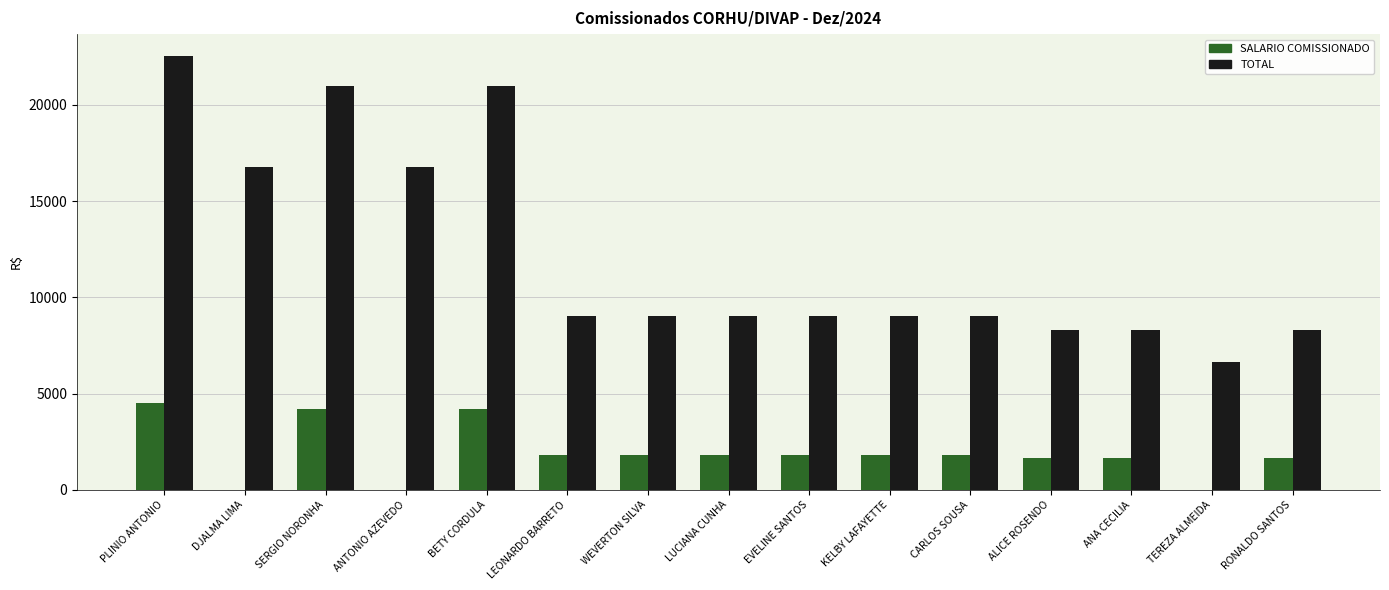

How many groups of bars are there?

15